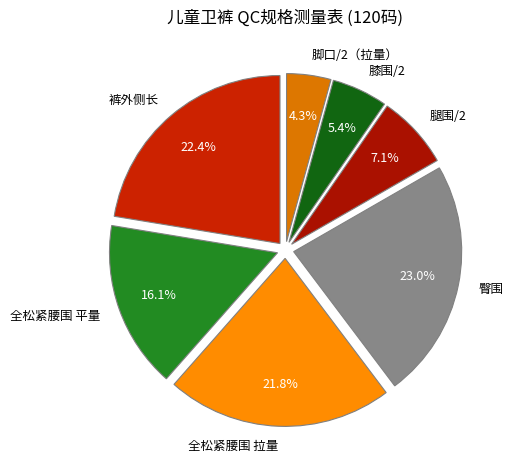

The 裤外侧长 slice represents 22% of the pie. True or false?

True